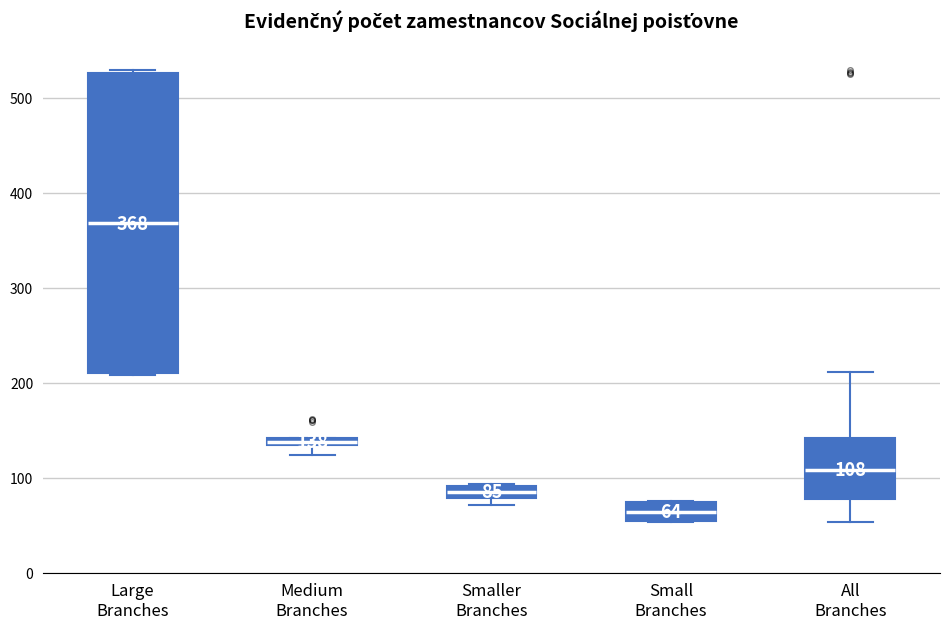

Which box is the tallest, from its lower edge to its upper edge?

Large Branches